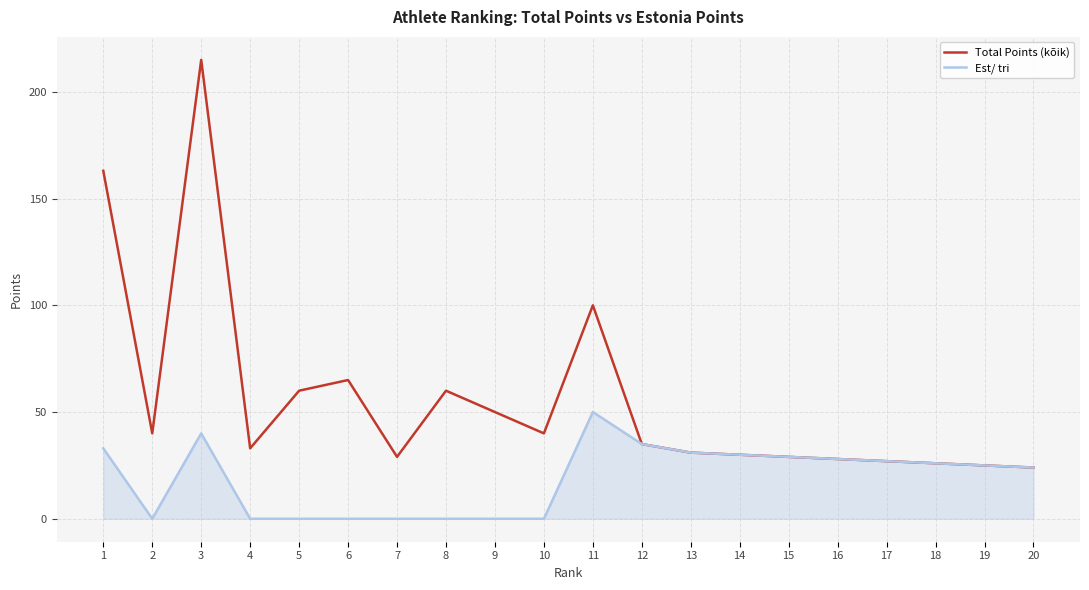

At which category is the sum across all series the highest?

3